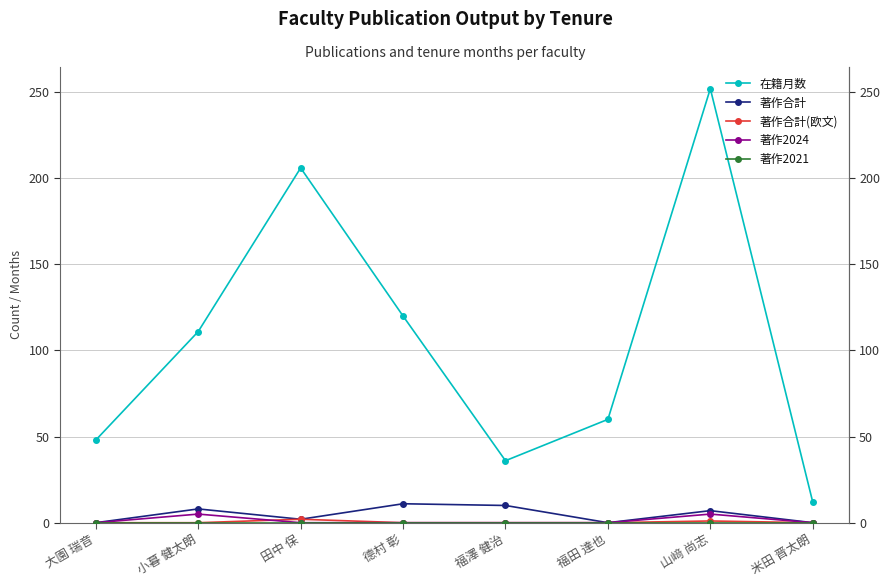

Rank the categories by 著作2024 value from highest to lowest.

小暮 健太朗, 山﨑 尚志, 大園 瑞音, 田中 保, 德村 彰, 福澤 健治, 福田 達也, 米田 晋太朗